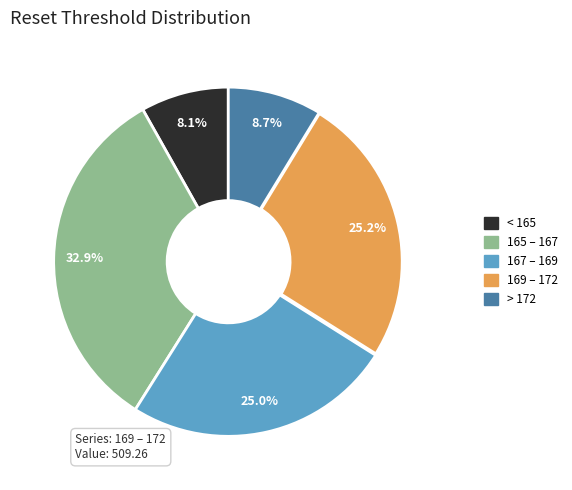

Is there any slice that represents more than half of the pie?

No